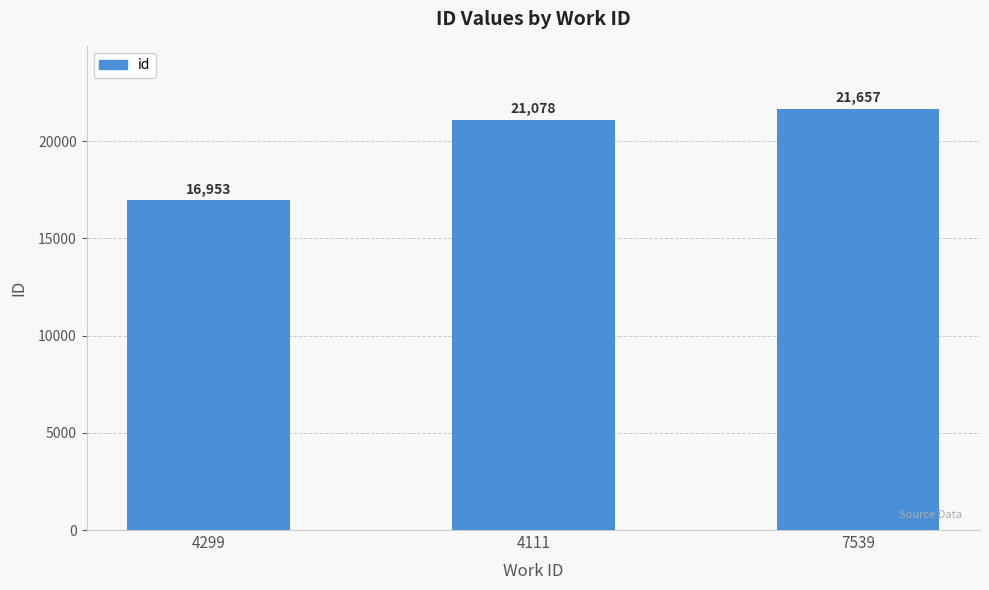

What is the label of the 3rd bar from the left?

7539